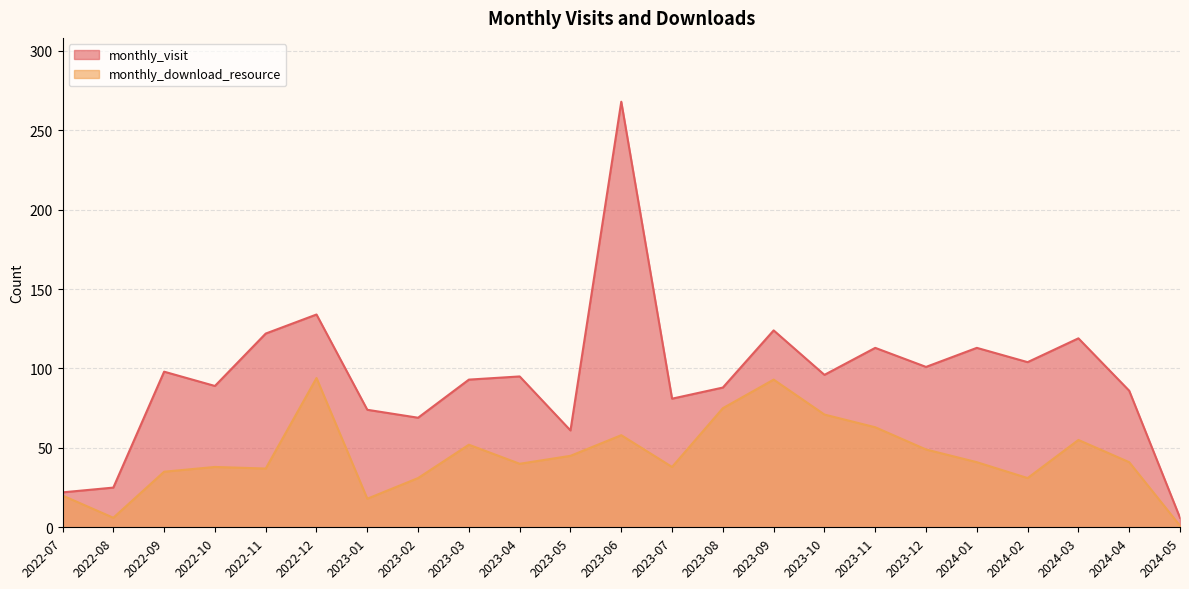

The value of monthly_download_resource at 2022-11 is 59. True or false?

False